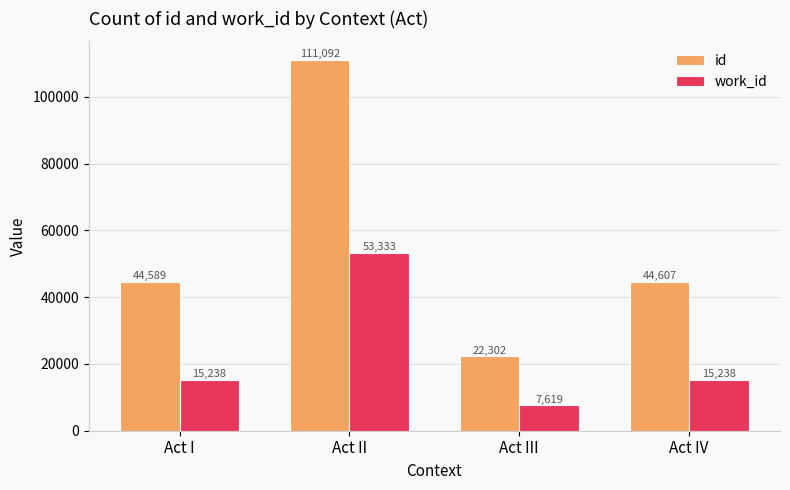

Count the work_id values in the range 15238 to 53333.

3